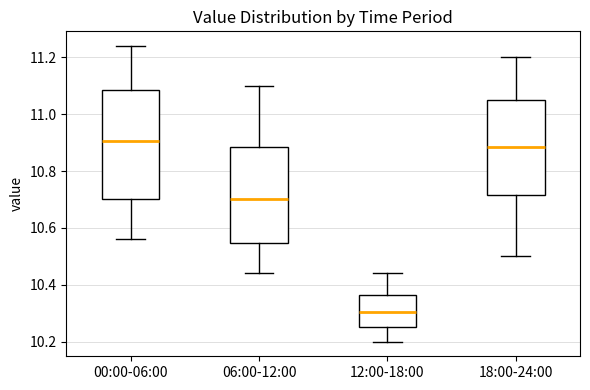

Reading left to right, transcribe this box plot: for each box, give where its median line is, the range the box spans, and where its two whiskers end, as read against the y-axis. The values are not printed on the chart, so give them approximately, as read against the axis.

00:00-06:00: median 10.90, box 10.70 to 11.08, whiskers 10.56 to 11.24
06:00-12:00: median 10.70, box 10.54 to 10.88, whiskers 10.44 to 11.10
12:00-18:00: median 10.30, box 10.26 to 10.36, whiskers 10.20 to 10.44
18:00-24:00: median 10.88, box 10.72 to 11.06, whiskers 10.50 to 11.20